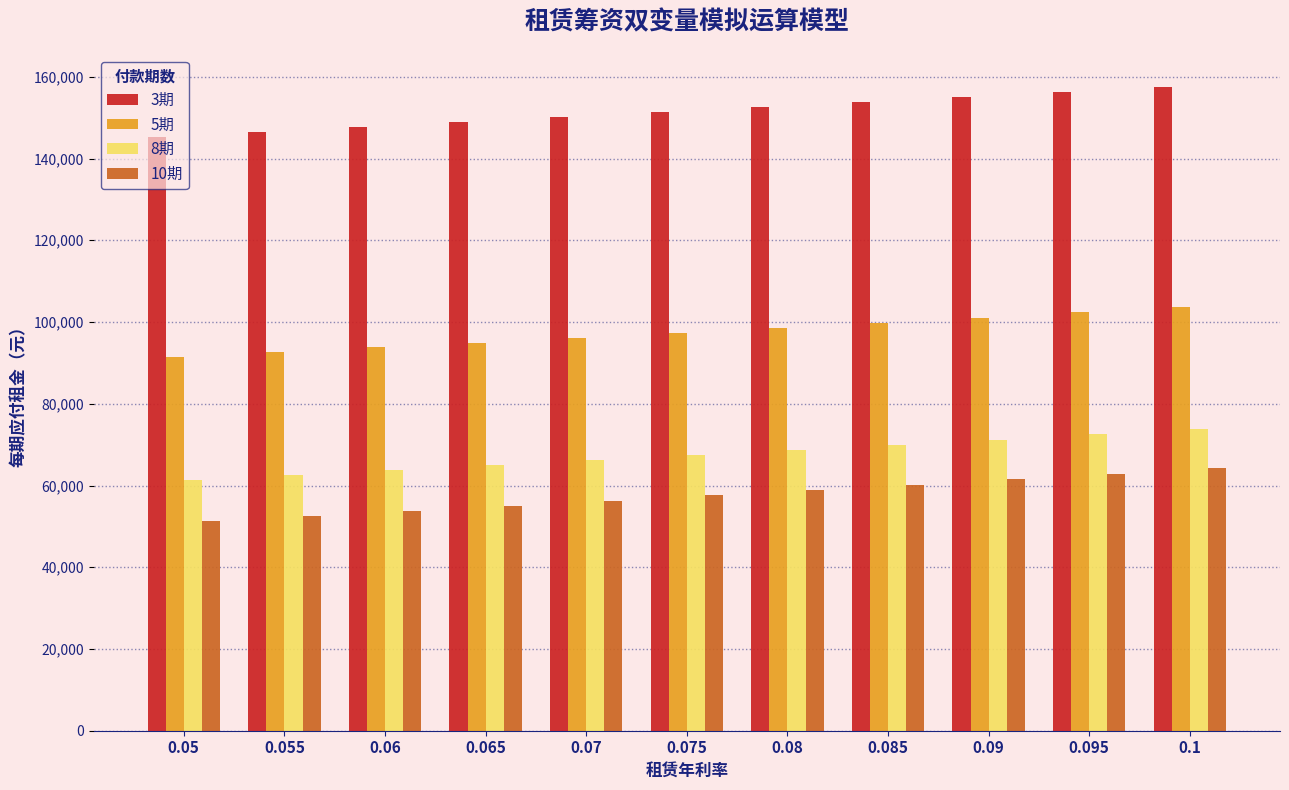

What value does the 8期 series have at 0.08?

68656.0